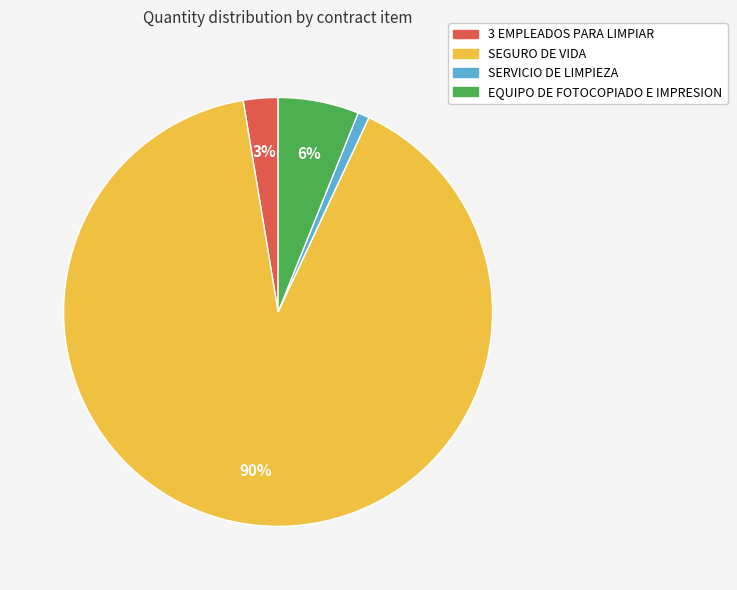

Is there a majority slice in this chart?

Yes